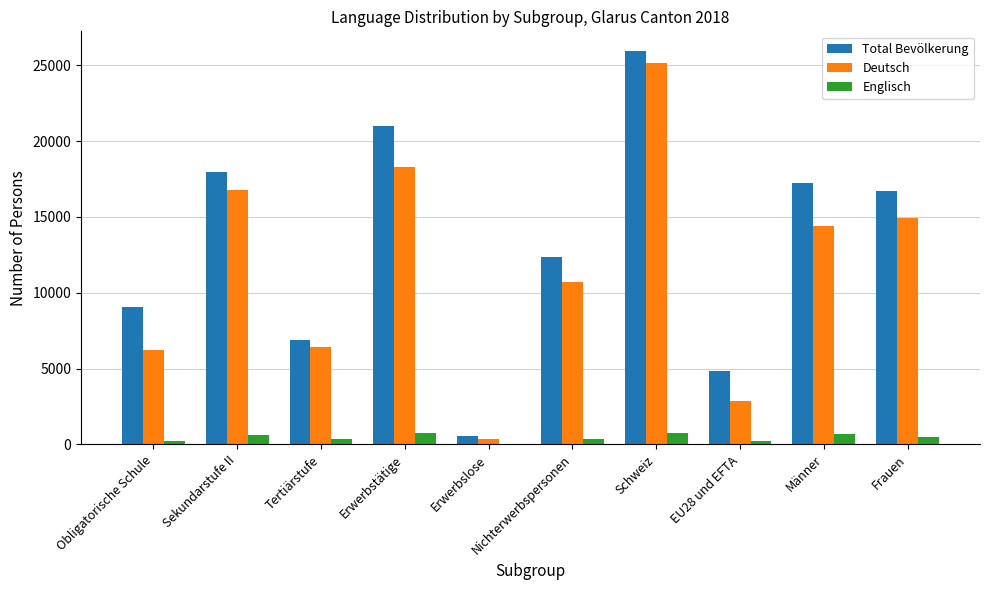

Where does the Deutsch series first go above 14420?

Sekundarstufe II